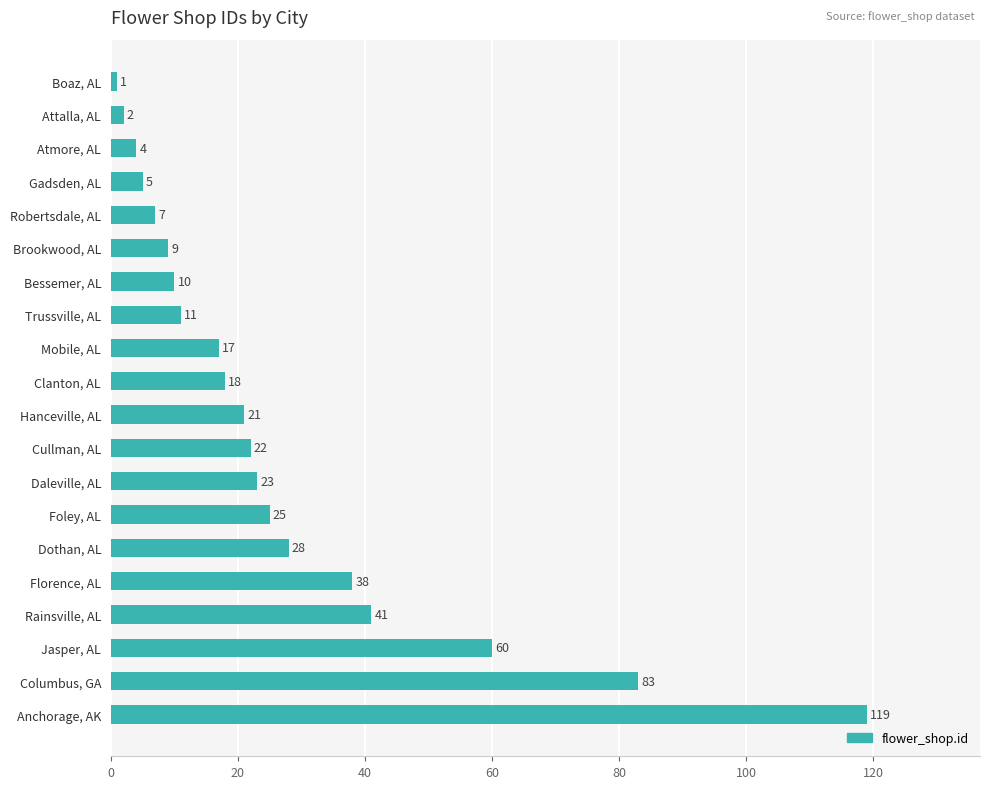

How many data points does each series have?

20